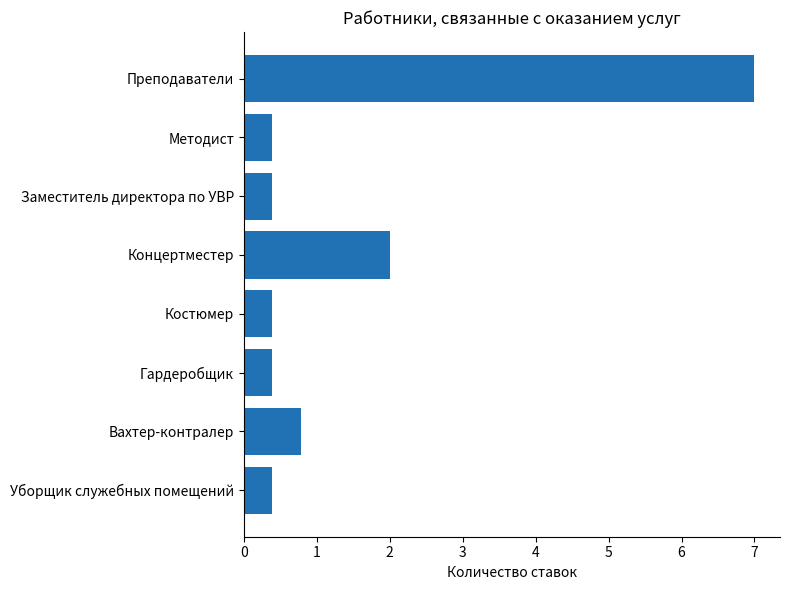

What is the maximum value shown in the chart?

7.0